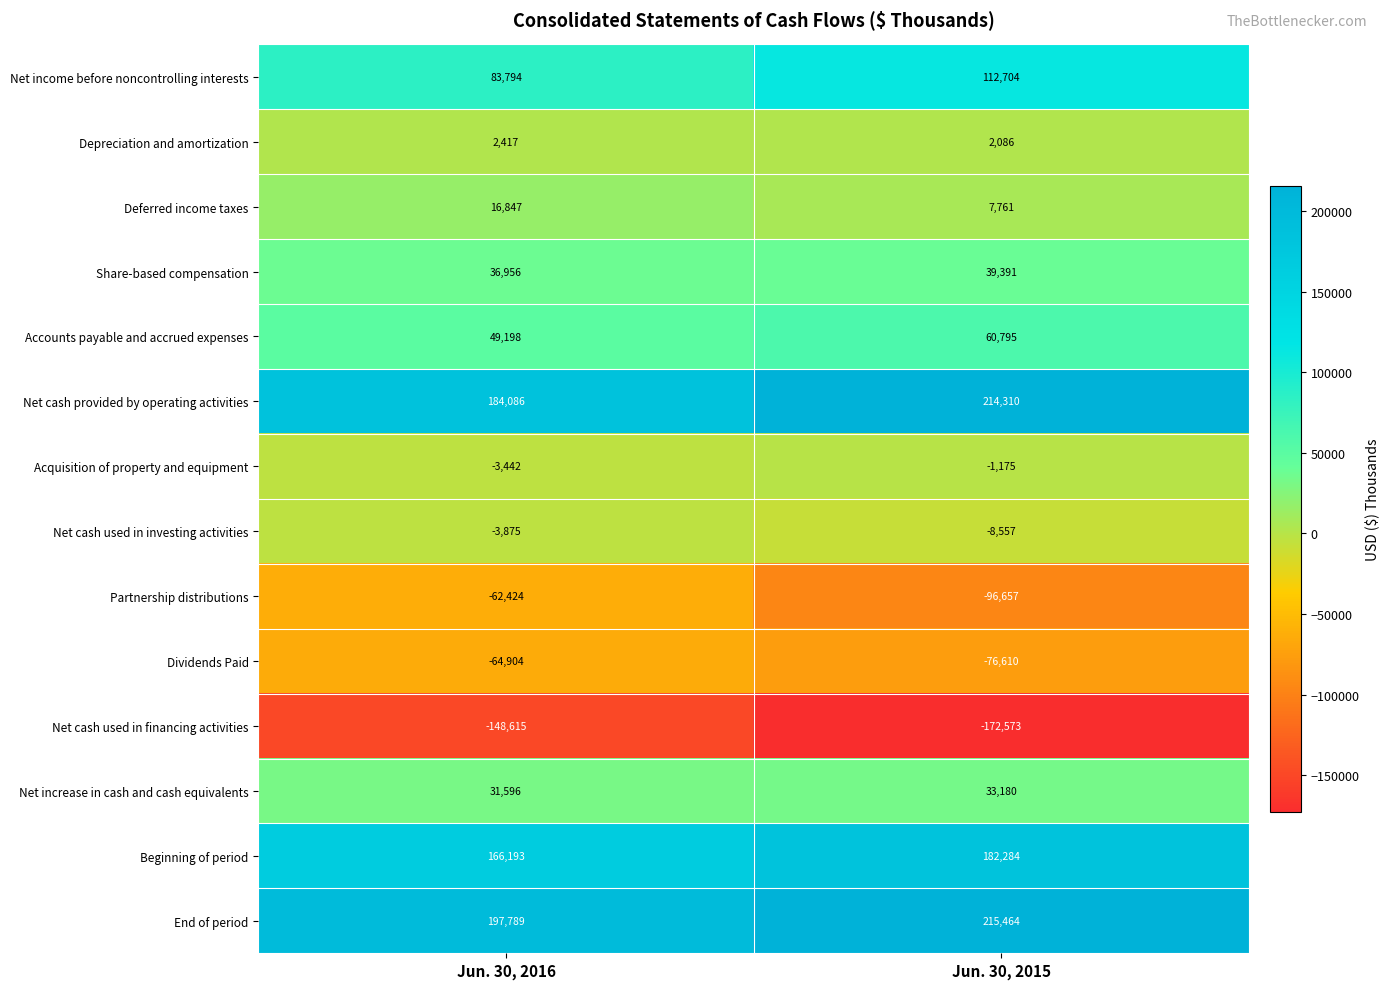

Rank the categories by End of period value from lowest to highest.

Jun. 30, 2016, Jun. 30, 2015